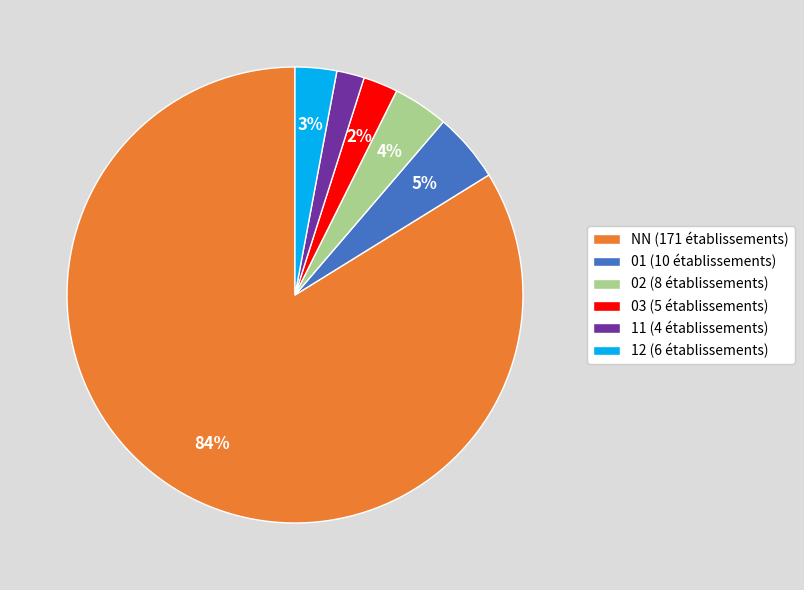

To the nearest percent, what percentage of the pie is NN?

84%